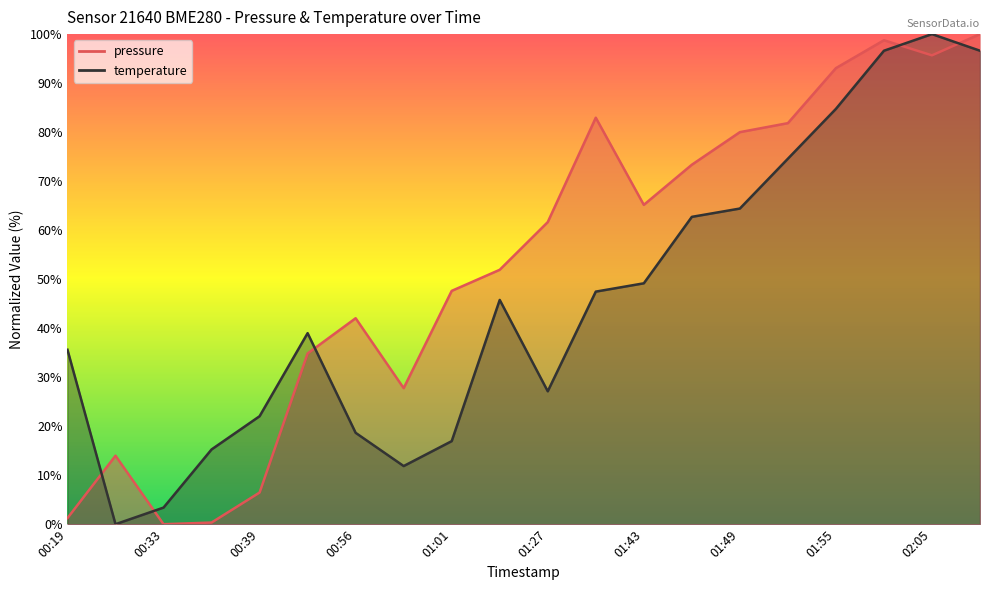

Reading left to right, what are all the values shown in this chart?

pressure: 1.2	14.0	0.0	0.3	6.5	34.8	42.0	27.8	47.6	51.9	61.6	82.9	65.2	73.3	80.0	81.8	93.1	98.8	95.7	100.0
temperature: 35.6	0.0	3.4	15.3	22.0	39.0	18.6	11.9	16.9	45.8	27.1	47.5	49.2	62.7	64.4	74.6	84.7	96.6	100.0	96.6